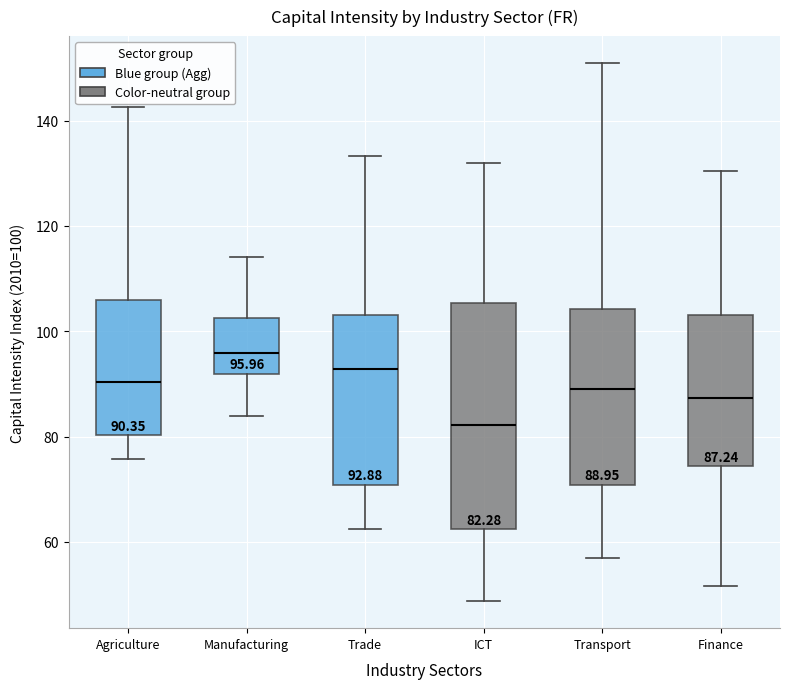

Which box's median line is the highest?

Manufacturing